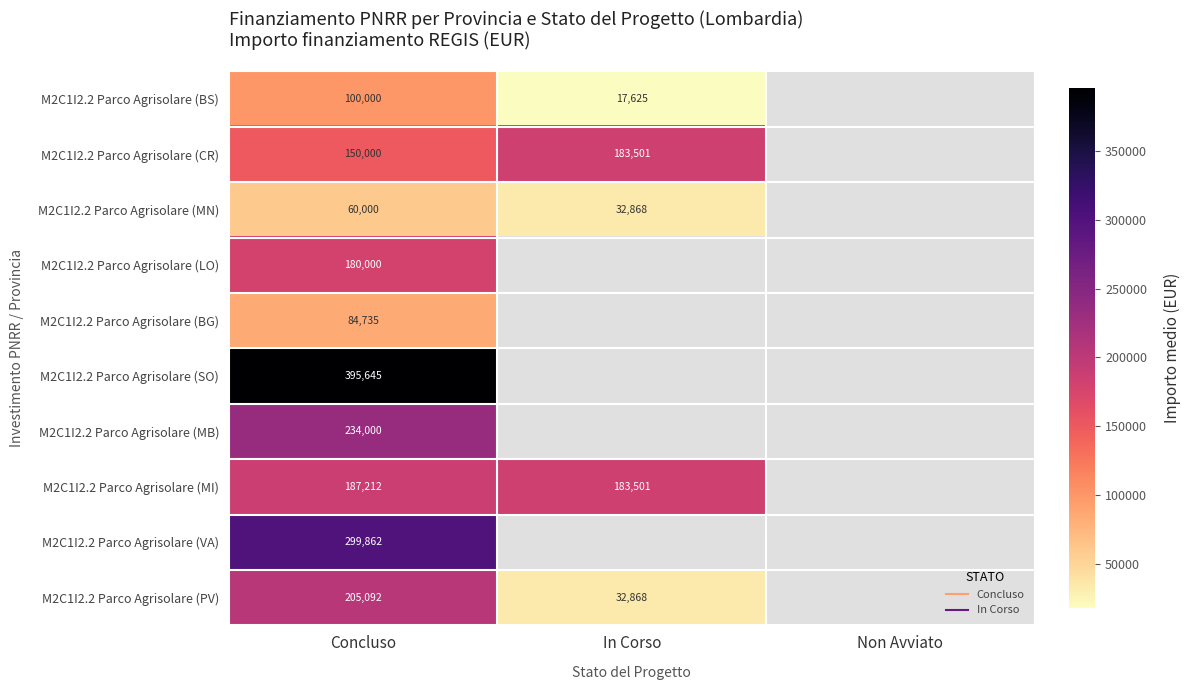

How many categories are shown in the chart?

3